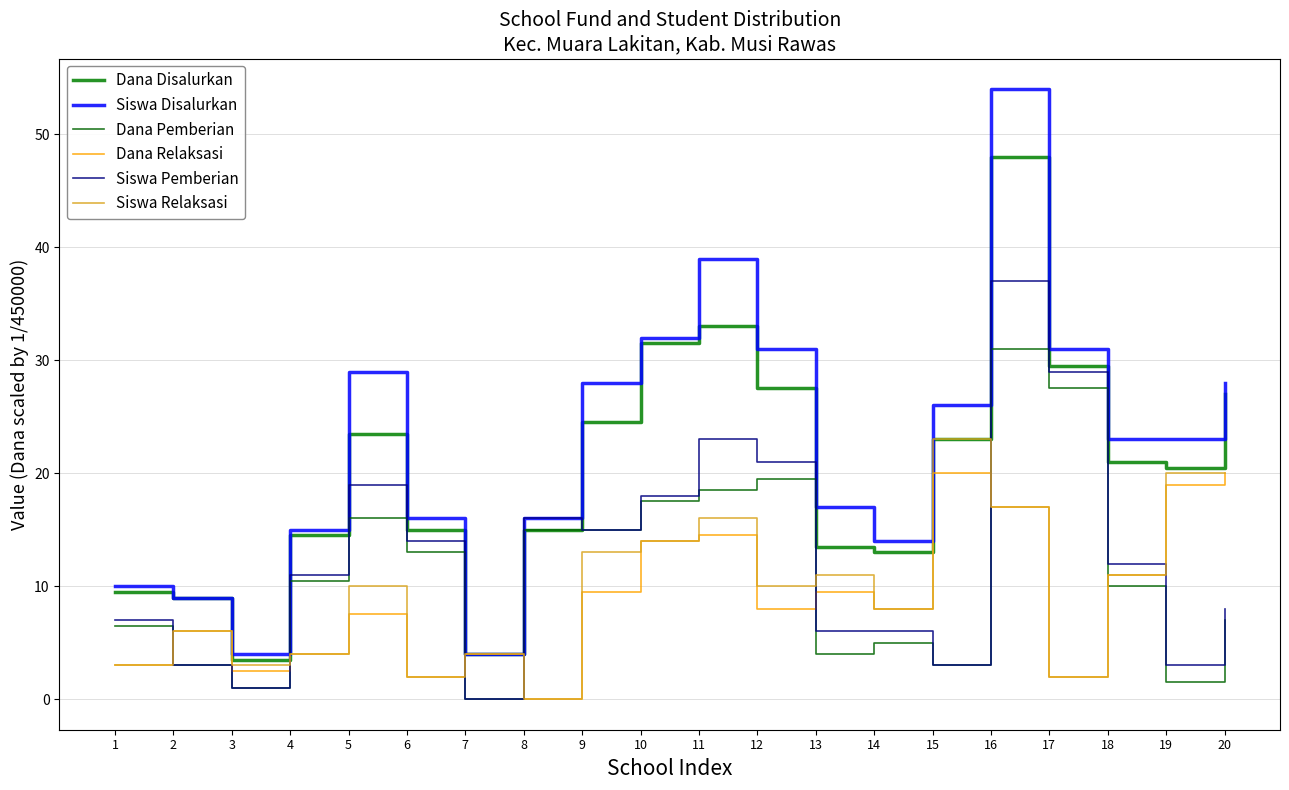

Reading right to left, list all the values displayed in this chart.

Dana Disalurkan: 20=27.0	19=20.5	18=21.0	17=29.5	16=48.0	15=23.0	14=13.0	13=13.5	12=27.5	11=33.0	10=31.5	9=24.5	8=15.0	7=4.0	6=15.0	5=23.5	4=14.5	3=3.5	2=9.0	1=9.5
Siswa Disalurkan: 20=28.0	19=23.0	18=23.0	17=31.0	16=54.0	15=26.0	14=14.0	13=17.0	12=31.0	11=39.0	10=32.0	9=28.0	8=16.0	7=4.0	6=16.0	5=29.0	4=15.0	3=4.0	2=9.0	1=10.0
Dana Pemberian: 20=7.0	19=1.5	18=10.0	17=27.5	16=31.0	15=3.0	14=5.0	13=4.0	12=19.5	11=18.5	10=17.5	9=15.0	8=15.0	7=0.0	6=13.0	5=16.0	4=10.5	3=1.0	2=3.0	1=6.5
Dana Relaksasi: 20=20.0	19=19.0	18=11.0	17=2.0	16=17.0	15=20.0	14=8.0	13=9.5	12=8.0	11=14.5	10=14.0	9=9.5	8=0.0	7=4.0	6=2.0	5=7.5	4=4.0	3=2.5	2=6.0	1=3.0
Siswa Pemberian: 20=8.0	19=3.0	18=12.0	17=29.0	16=37.0	15=3.0	14=6.0	13=6.0	12=21.0	11=23.0	10=18.0	9=15.0	8=16.0	7=0.0	6=14.0	5=19.0	4=11.0	3=1.0	2=3.0	1=7.0
Siswa Relaksasi: 20=20.0	19=20.0	18=11.0	17=2.0	16=17.0	15=23.0	14=8.0	13=11.0	12=10.0	11=16.0	10=14.0	9=13.0	8=0.0	7=4.0	6=2.0	5=10.0	4=4.0	3=3.0	2=6.0	1=3.0